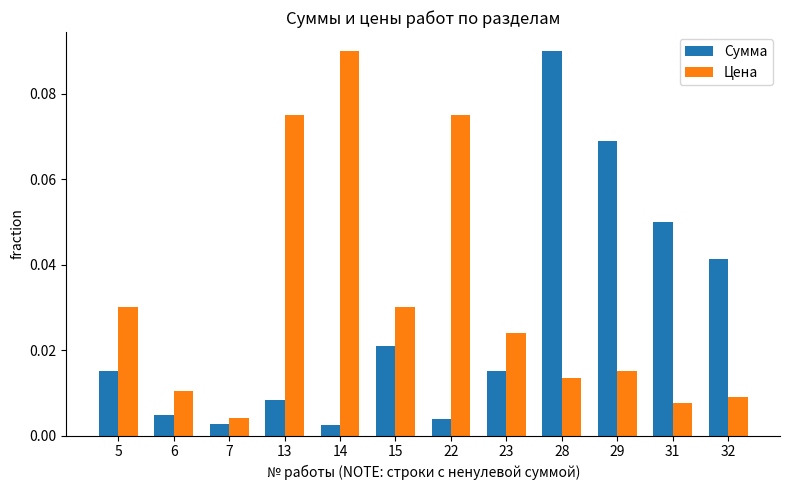

Which series has the largest total across all categories?

Цена